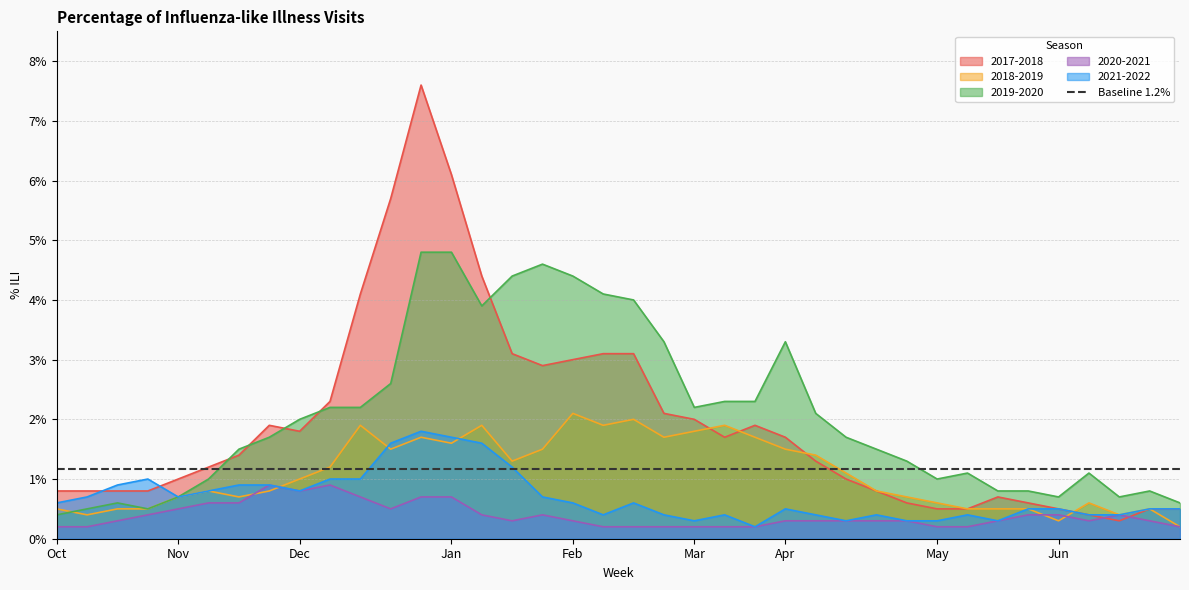

Does the chart display data point markers on the line(s)?

No